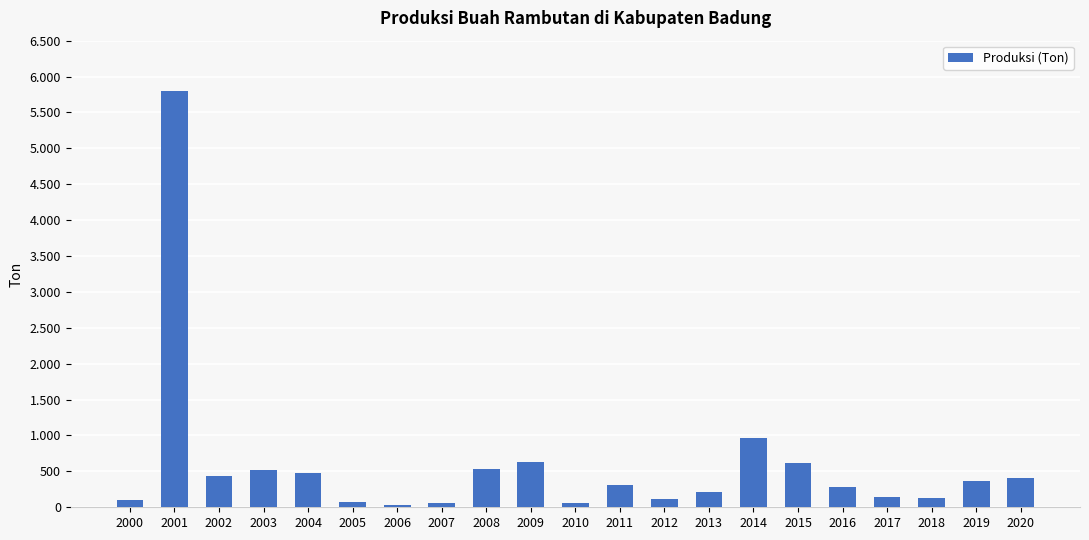

What is the average value?

582